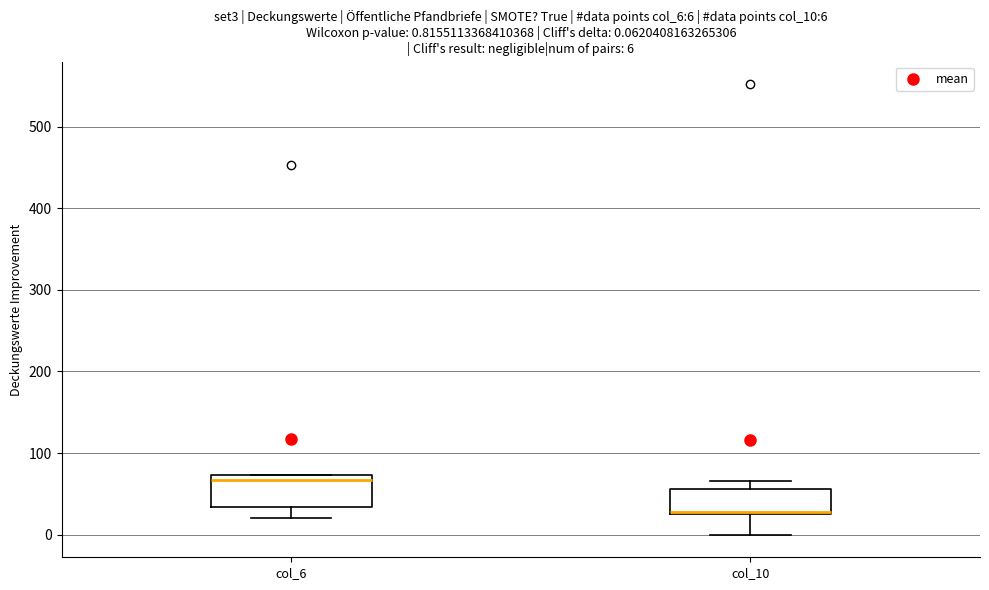

Which box has the lowest median line?

col_10